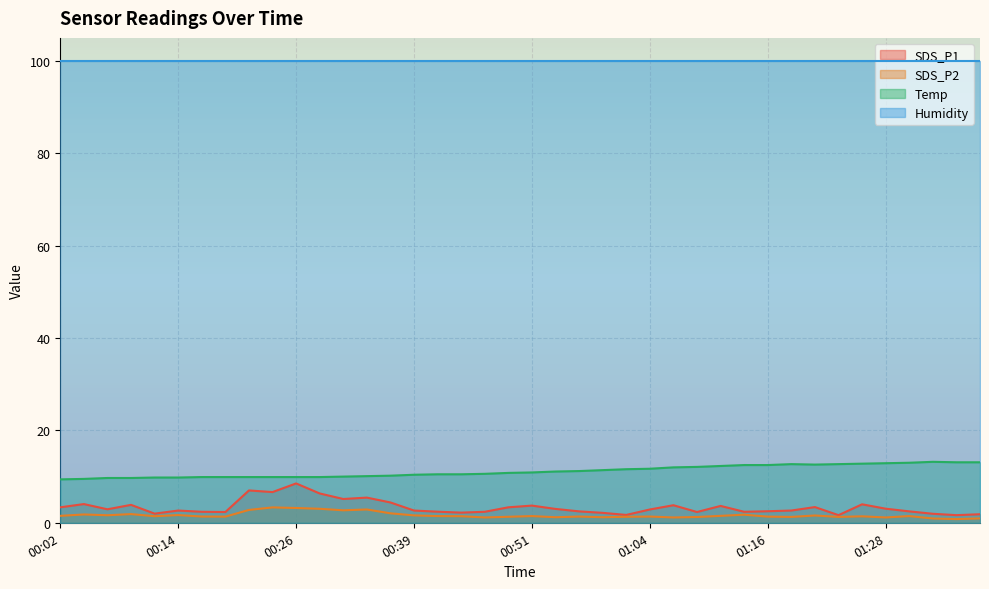

What is the label of the 4th point from the left?

00:09